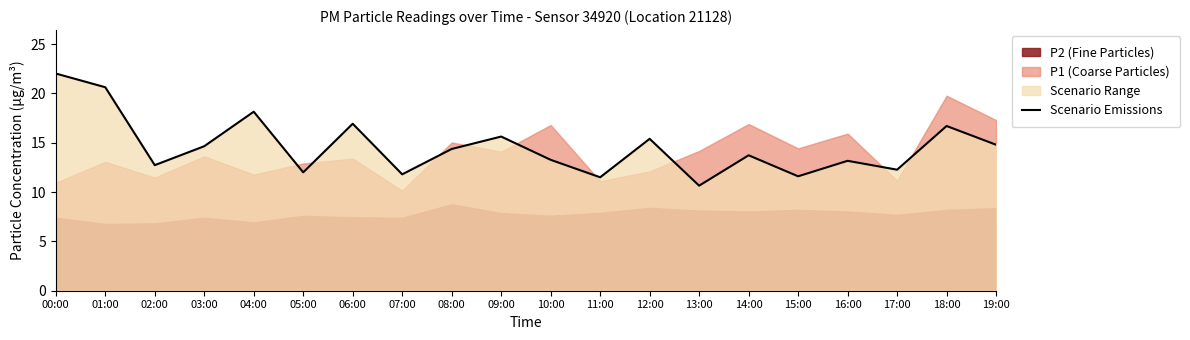

What is the difference between the maximum and minimum values?

11.4